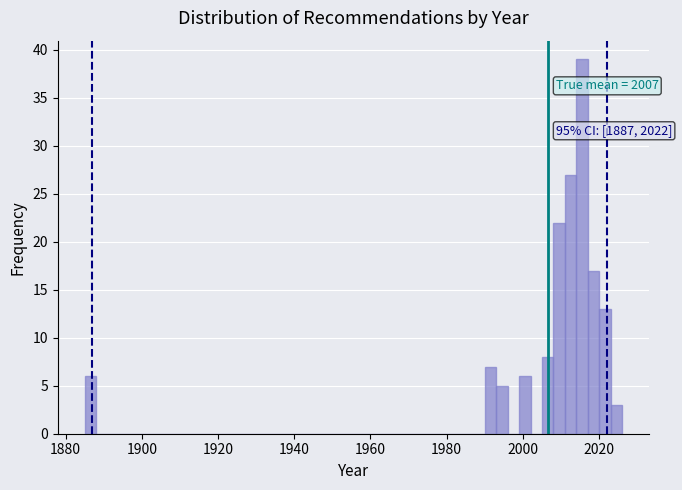

Around what value on the x-axis is the tallest bar? Give the approximate position of its centre, as read against the axis.

2016